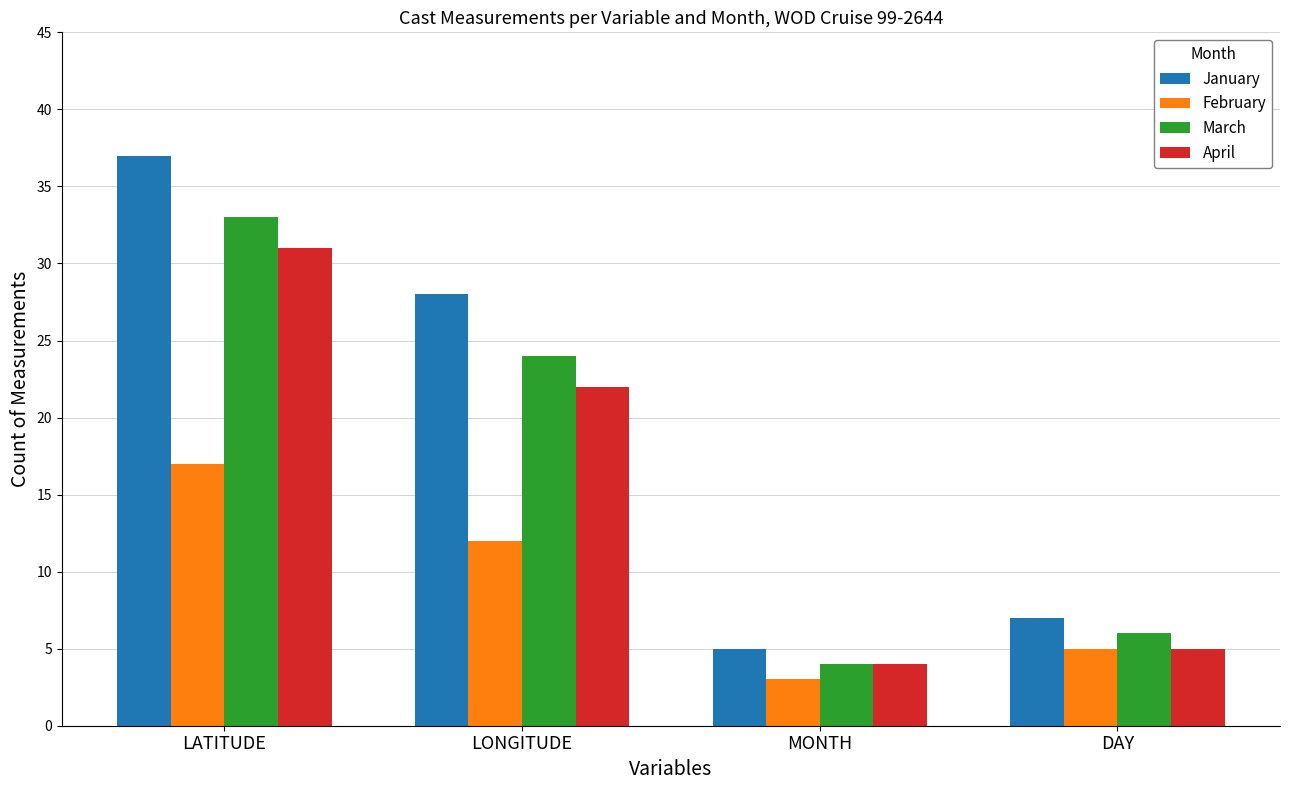

True or false: March has a value of 9 at DAY.

False